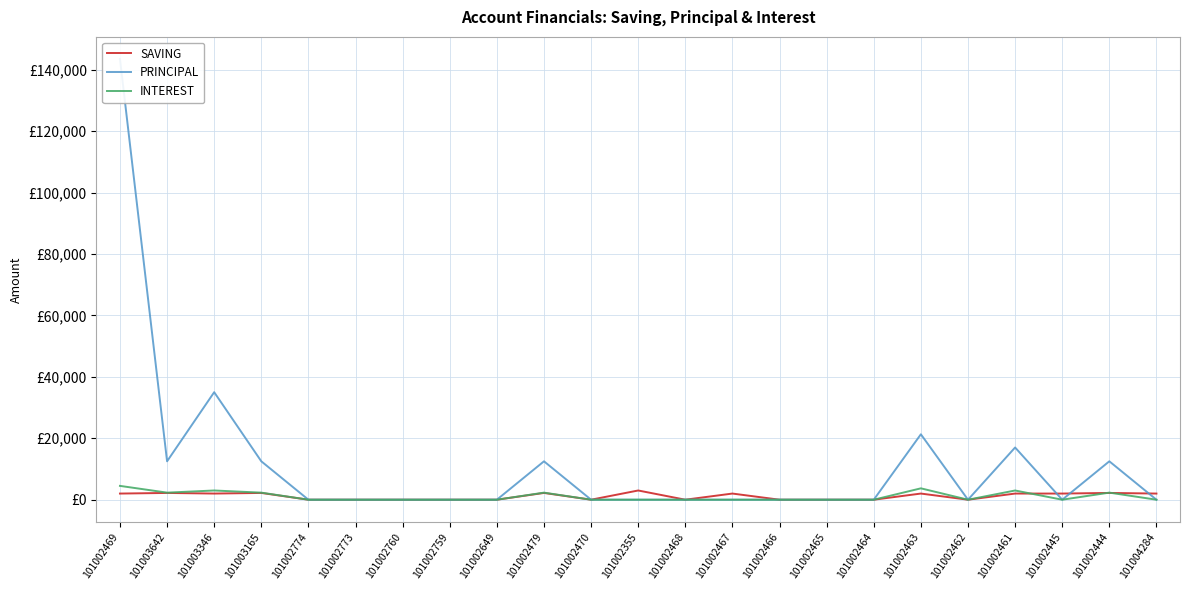

What is the difference between the maximum and minimum values in the SAVING series?

3000